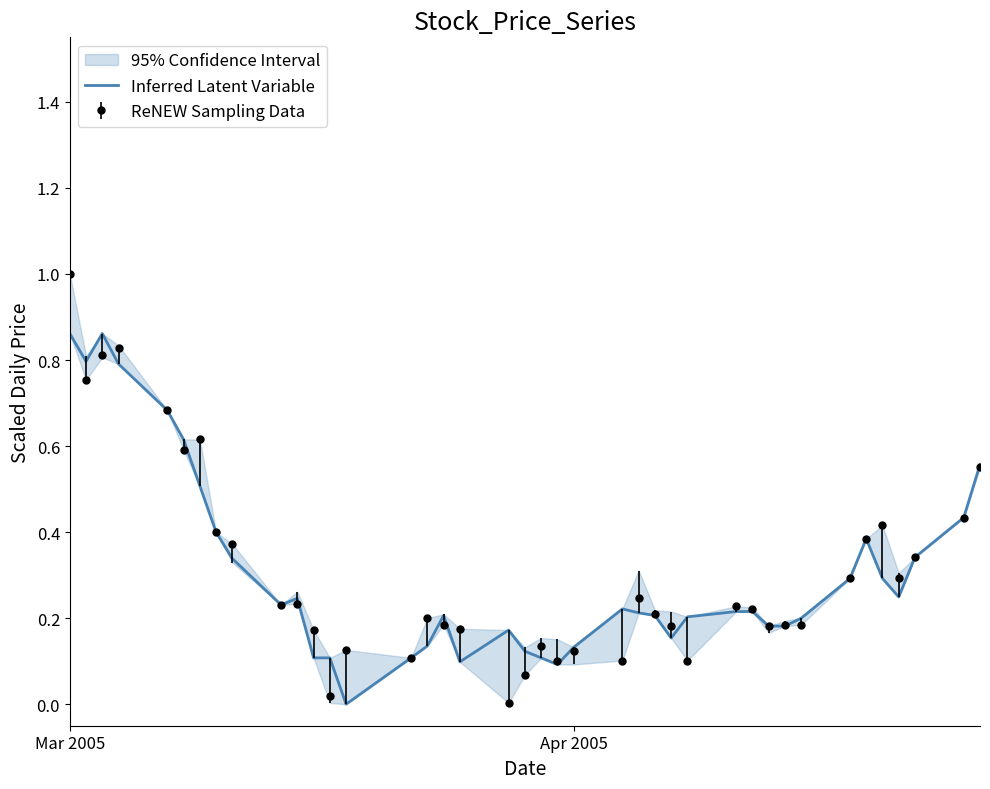

The ReNEW Sampling Data series shows 1.3 at Mar 2005. True or false?

False